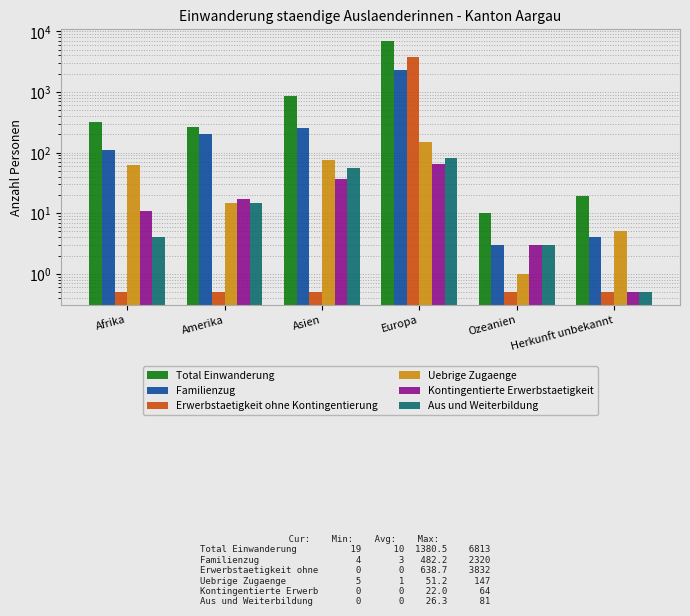

Is the value of Aus und Weiterbildung at Ozeanien greater than the value of Familienzug at Amerika?

No